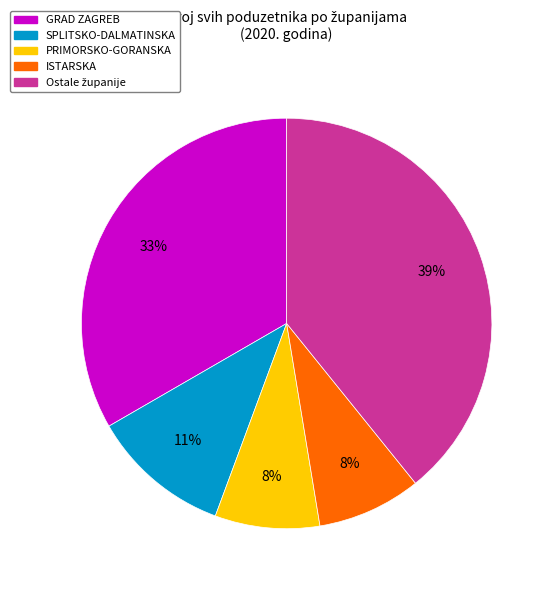

Is there a majority slice in this chart?

No